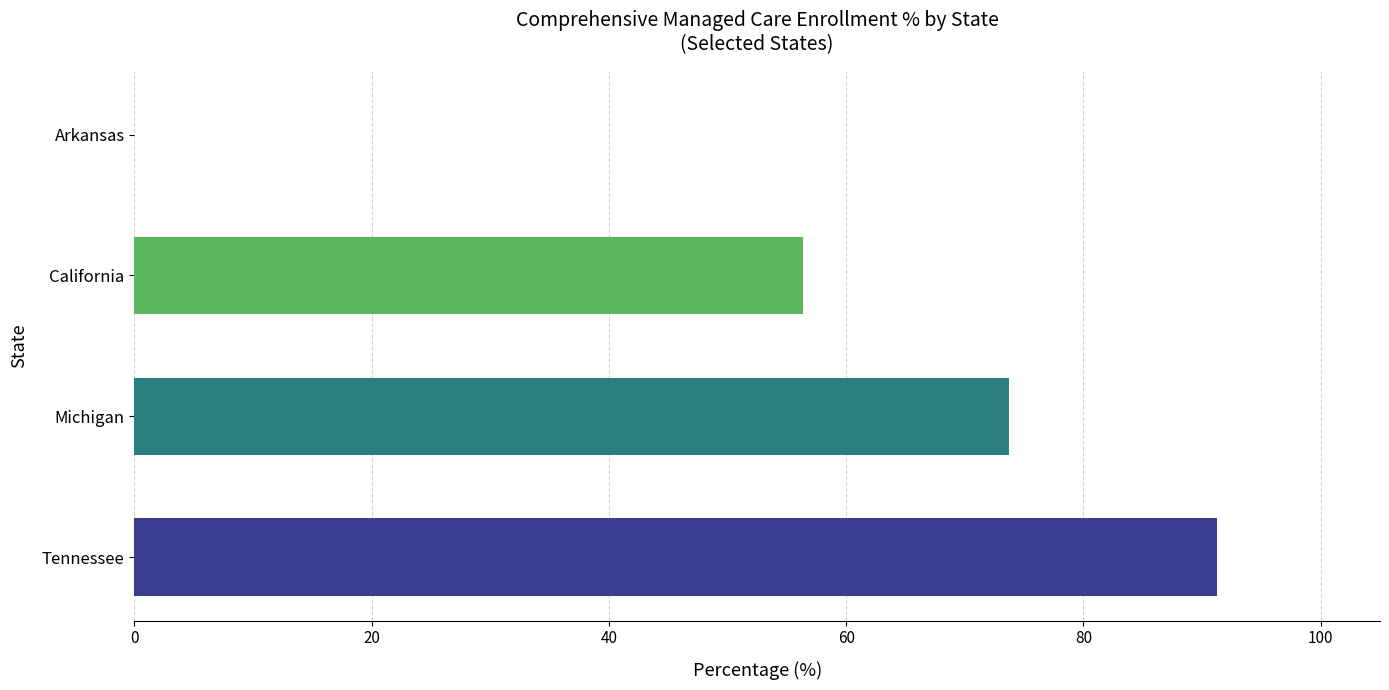

At which label is the value closest to 45?

California